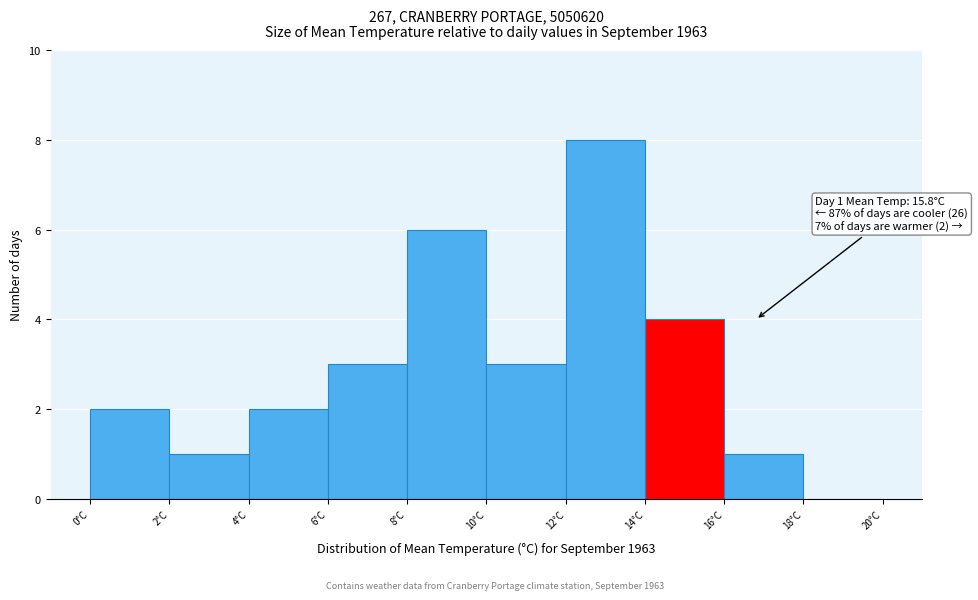

Over which range of the x-axis is the bar tallest?

12 to 14